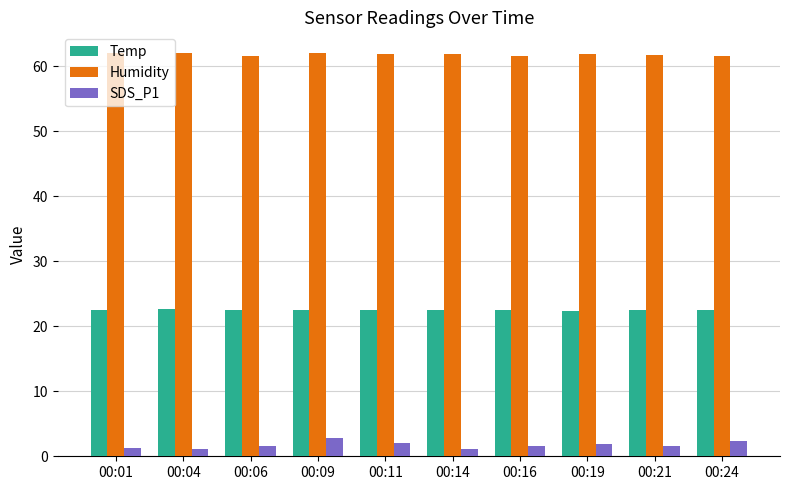

What is the value of the SDS_P1 bar at the 6th from the left?

1.1